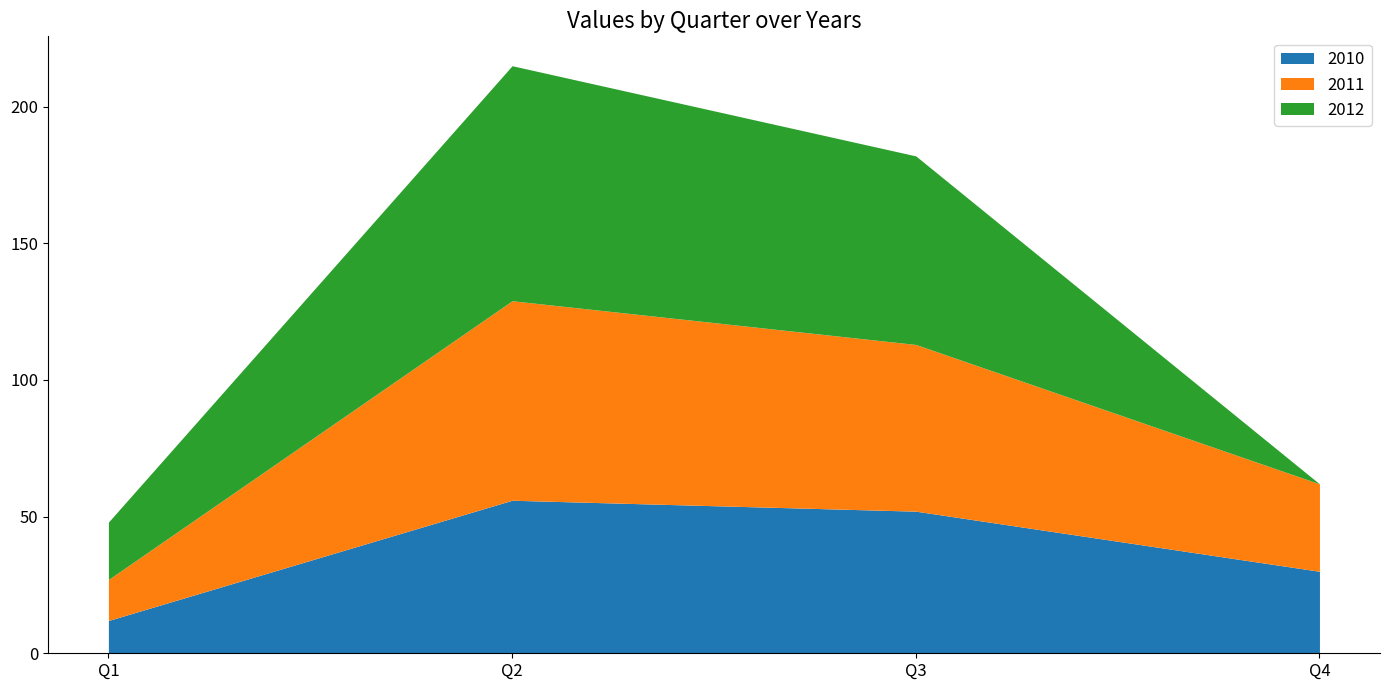

What are all the series names shown in the legend?

2010, 2011, 2012